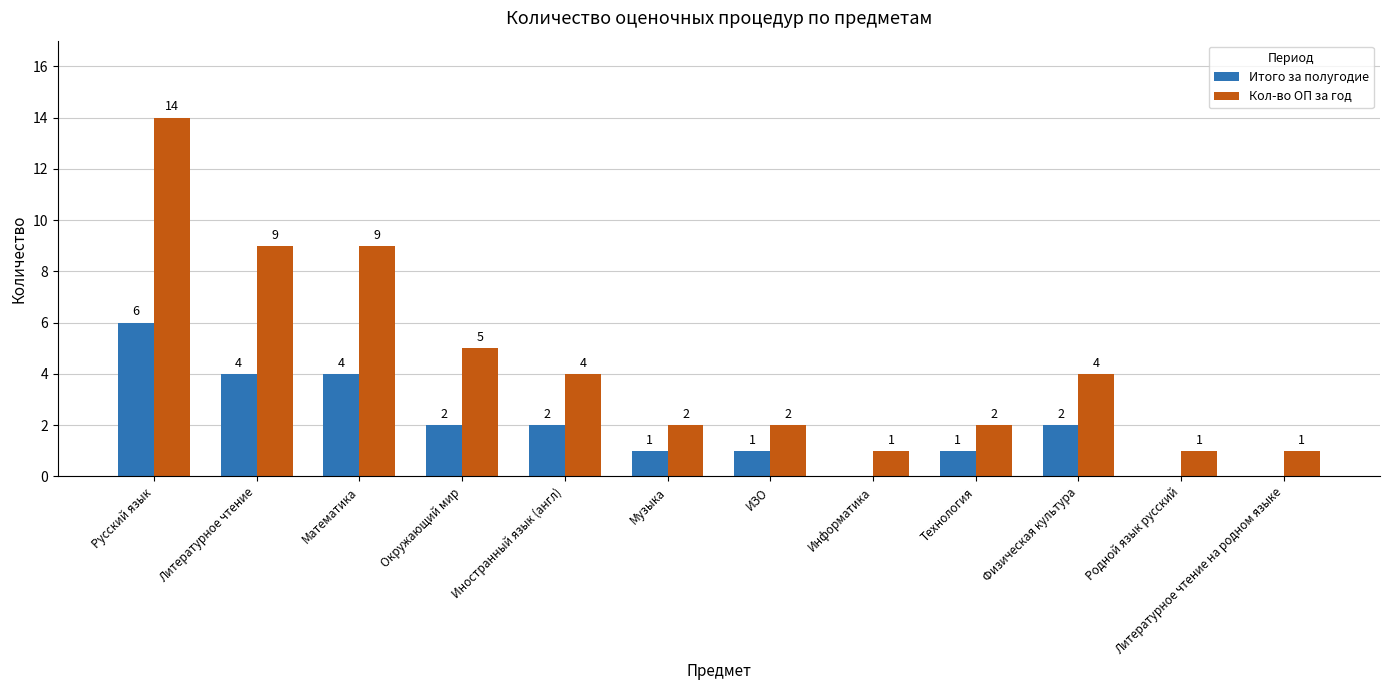

What are all the series names shown in the legend?

Итого за полугодие, Кол-во ОП за год